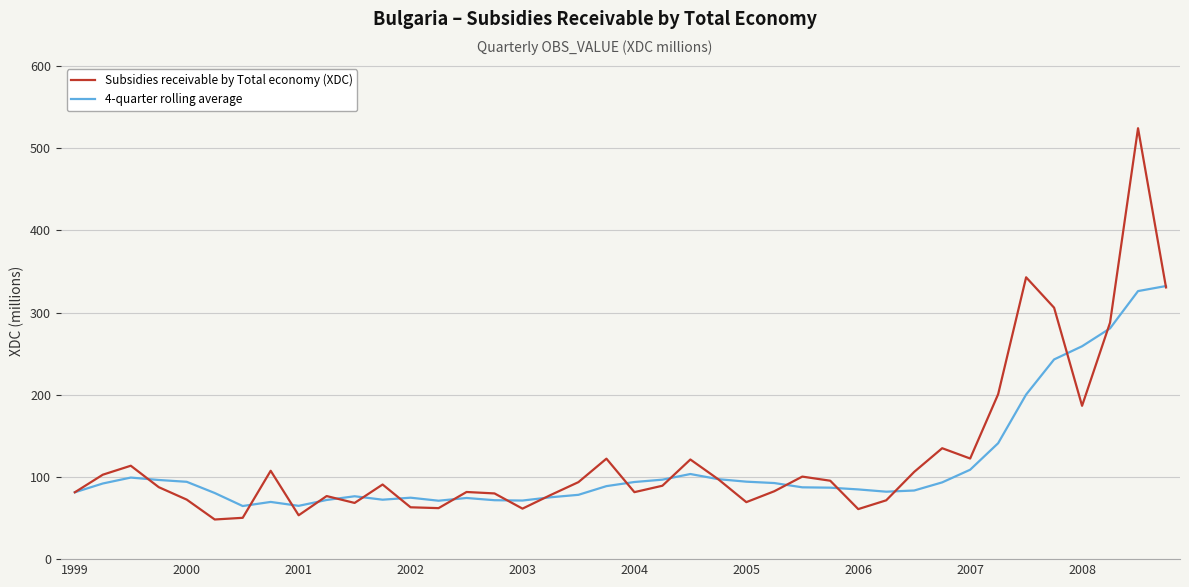

Which series has the largest total across all categories?

Subsidies receivable by Total economy (XDC)